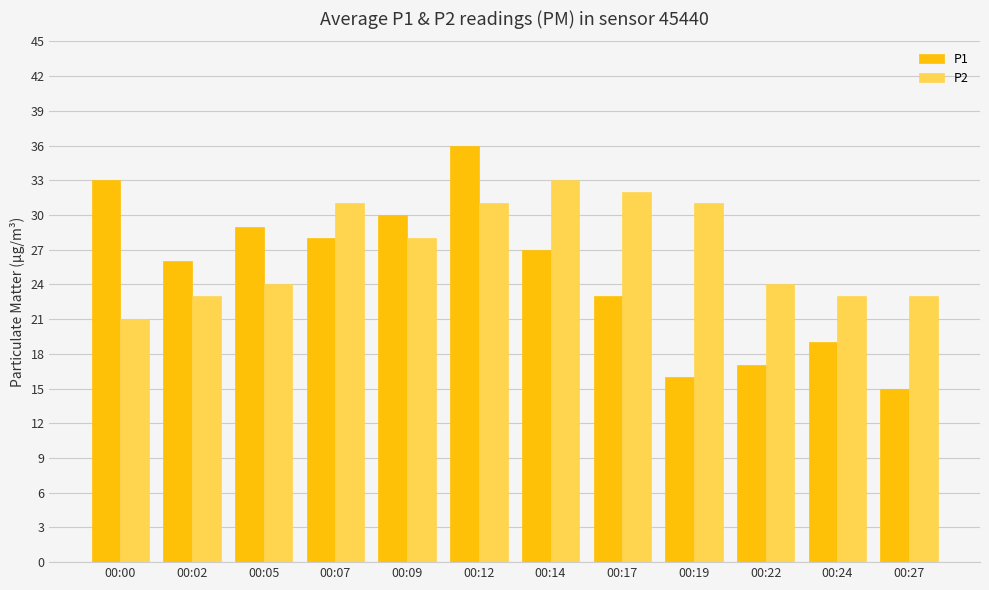

List the labels in order of P1 value, smallest first.

00:27, 00:19, 00:22, 00:24, 00:17, 00:02, 00:14, 00:07, 00:05, 00:09, 00:00, 00:12